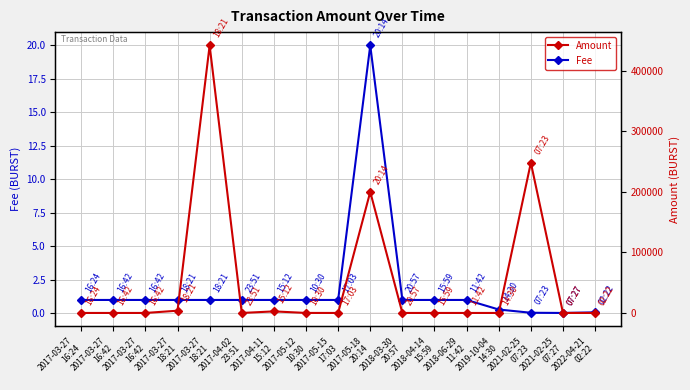

How many lines are shown in the chart?

2